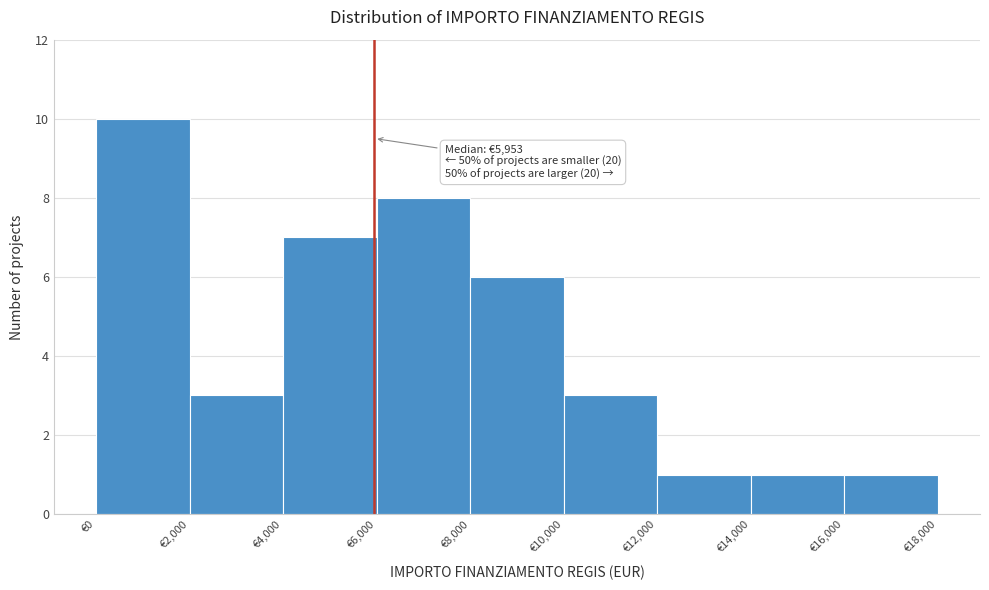

Over which range of the x-axis is the bar tallest?

0 to 2000